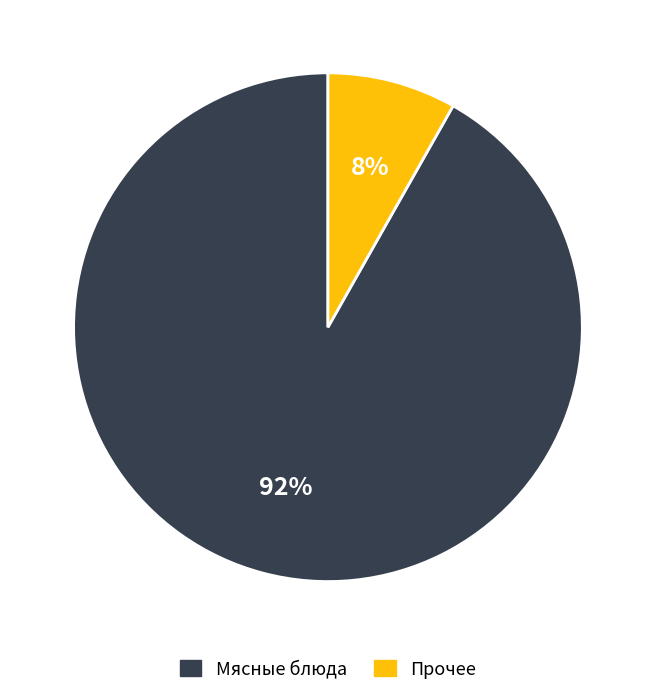

To the nearest percent, what is the difference between the largest and smallest slice percentages?

84%